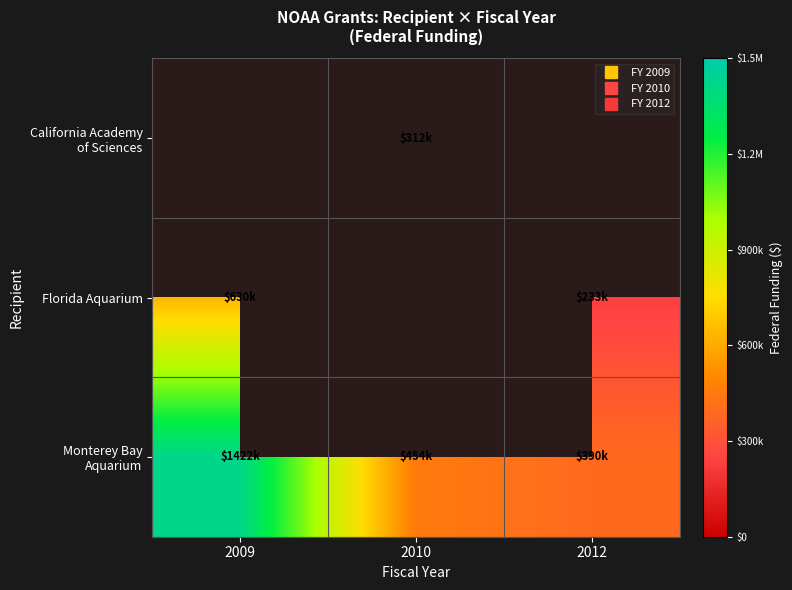

Which category has the lowest value across all series?

2012